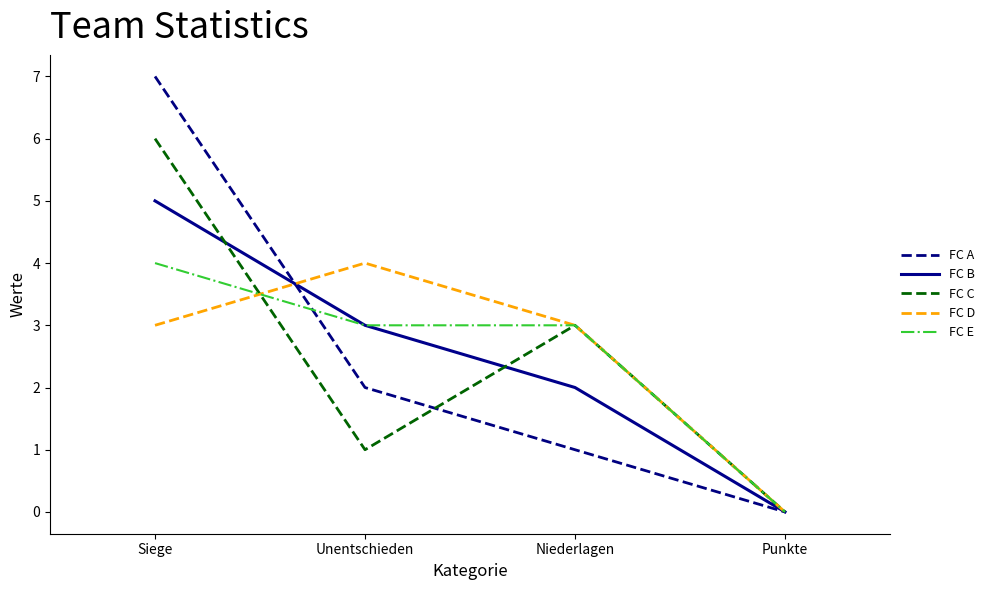

Which category has the highest value in the FC E series?

Siege